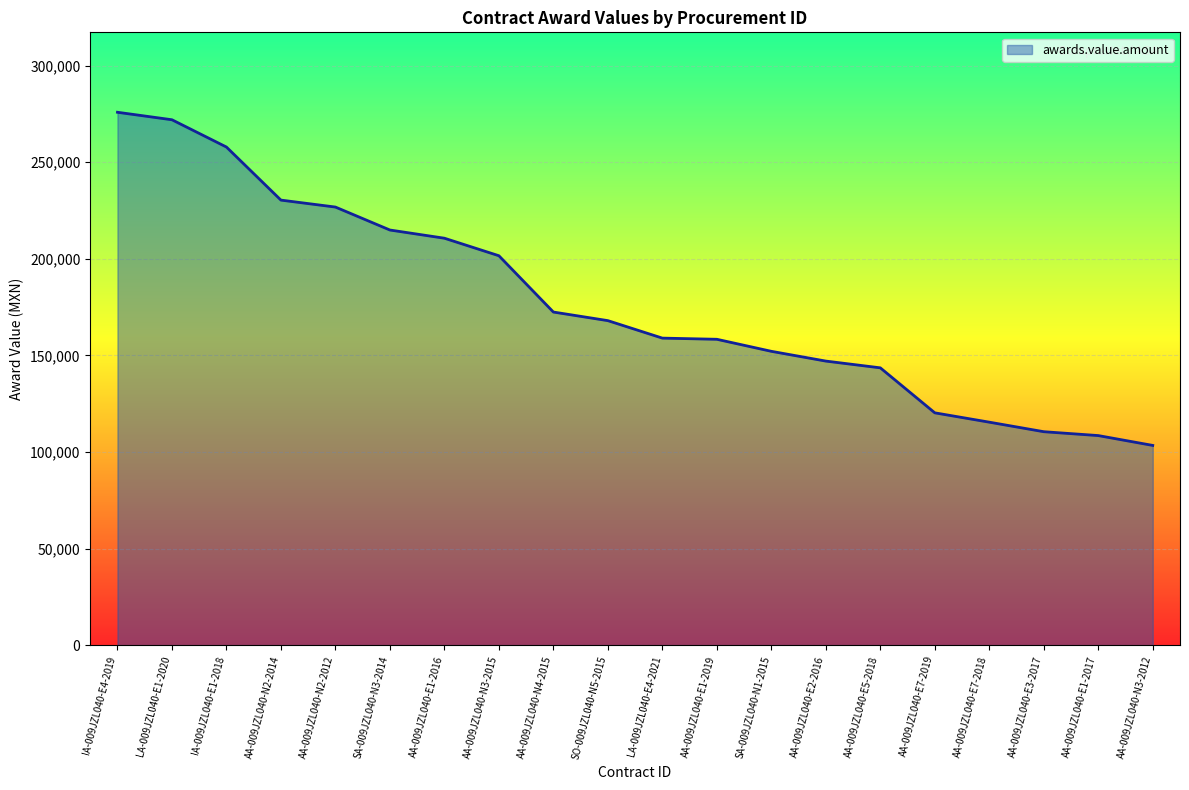

Which category has the highest value across all series?

IA-009JZL040-E4-2019